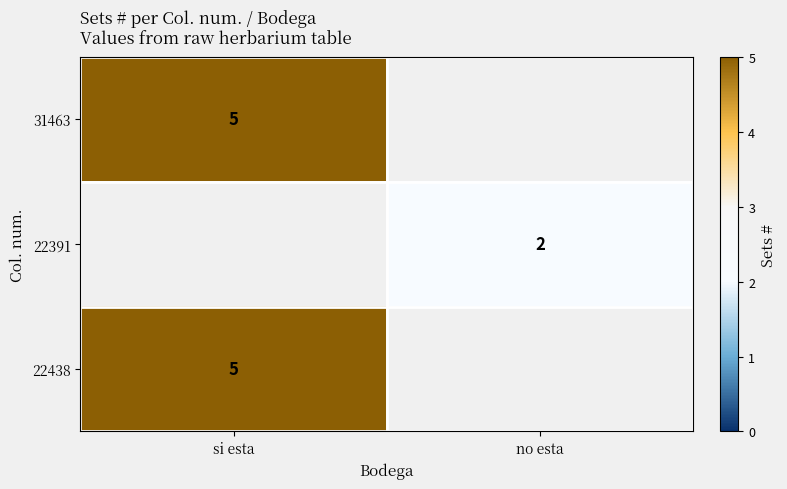

Is it true that 31463 equals 5 at si esta?

True